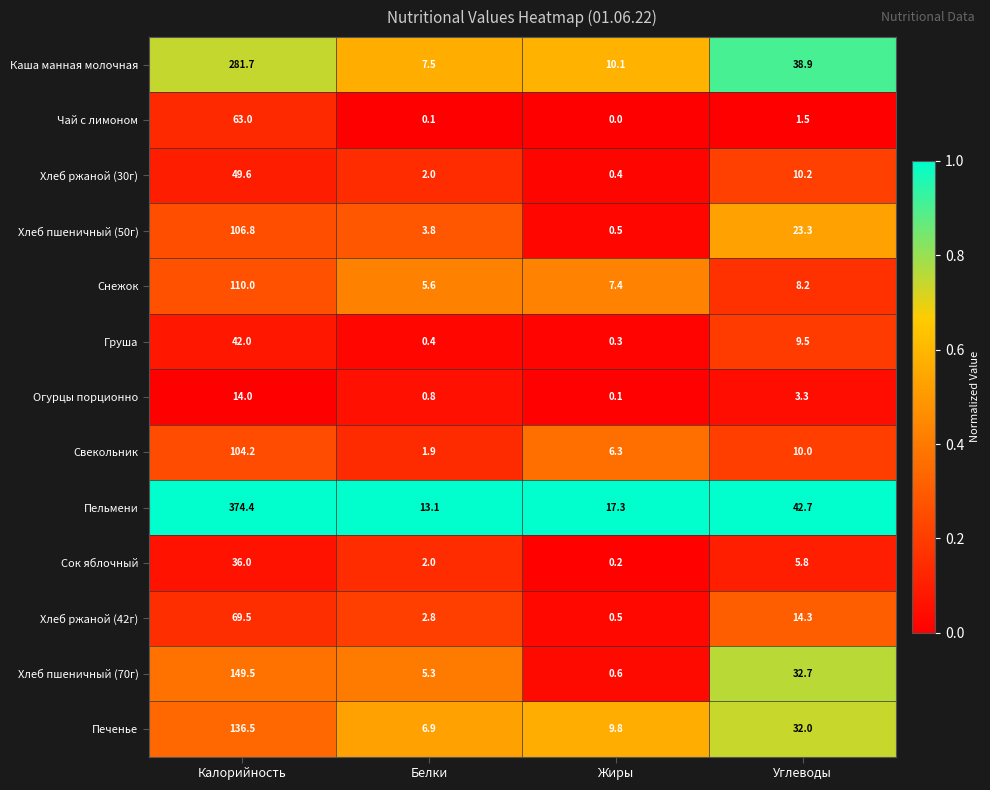

What is the difference between the Сок яблочный values at Белки and Углеводы?

3.8